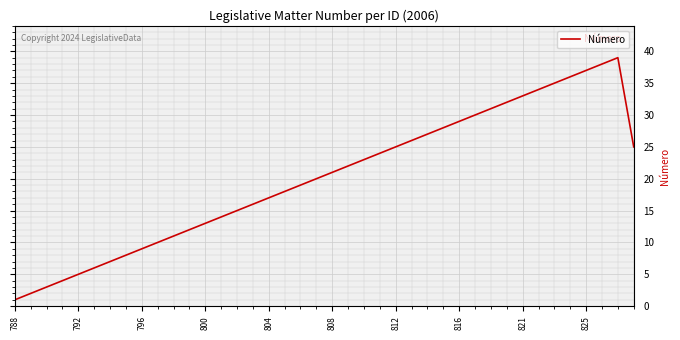

What is the greatest value displayed?

39